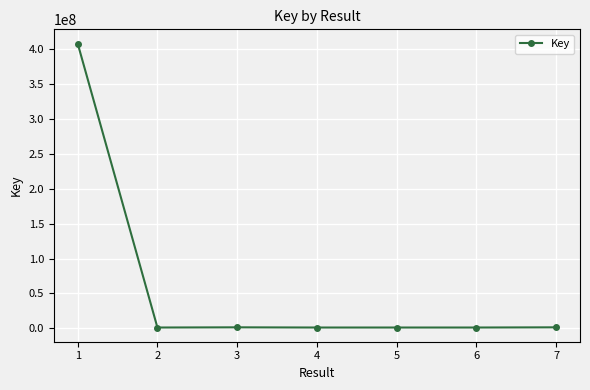

True or false: the data shows 1486765 at 3.

True